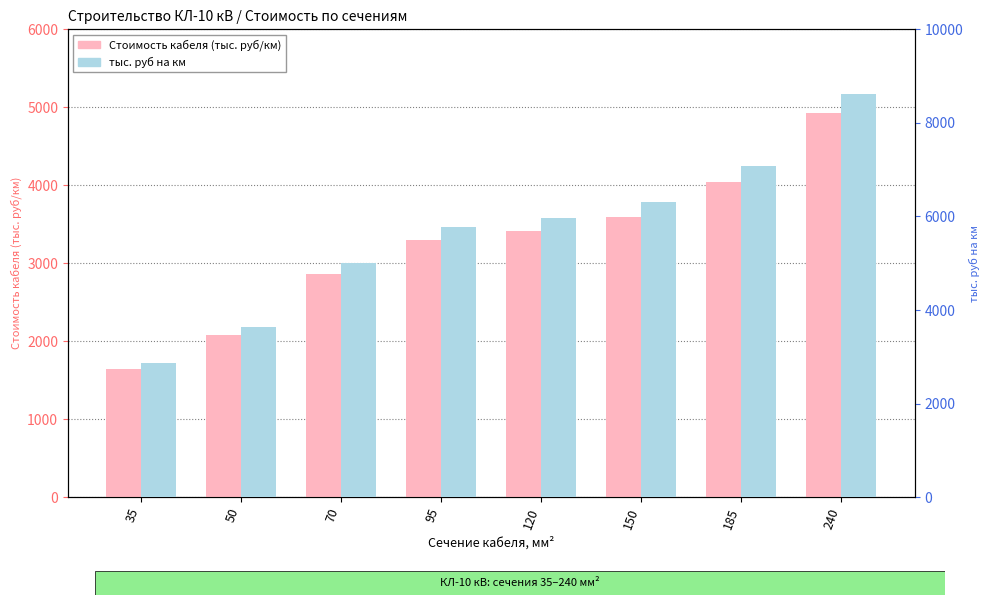

Rank the series at 35 from highest to lowest value.

тыс. руб на км, Стоимость кабеля (тыс. руб/км)